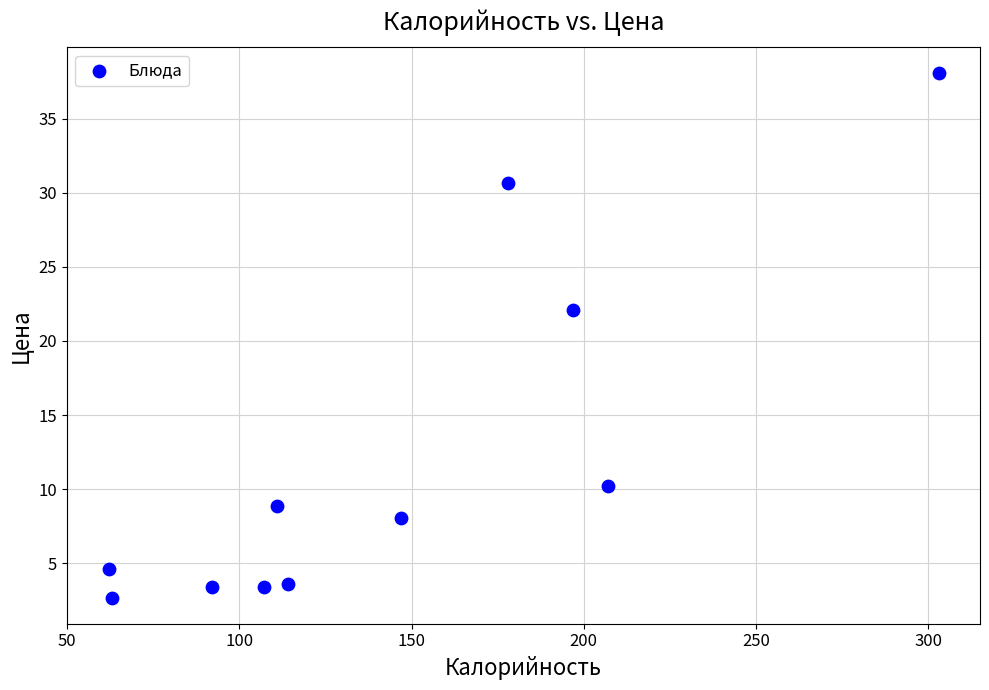

What Y value in the scatter plot is closest to 20?

22.1